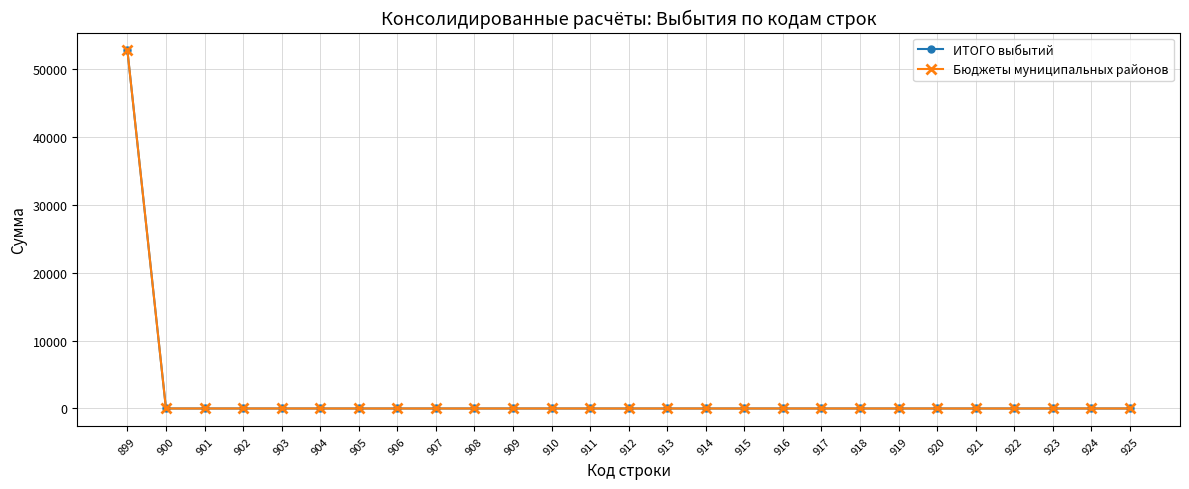

Is this an area chart (filled region under the line)?

No